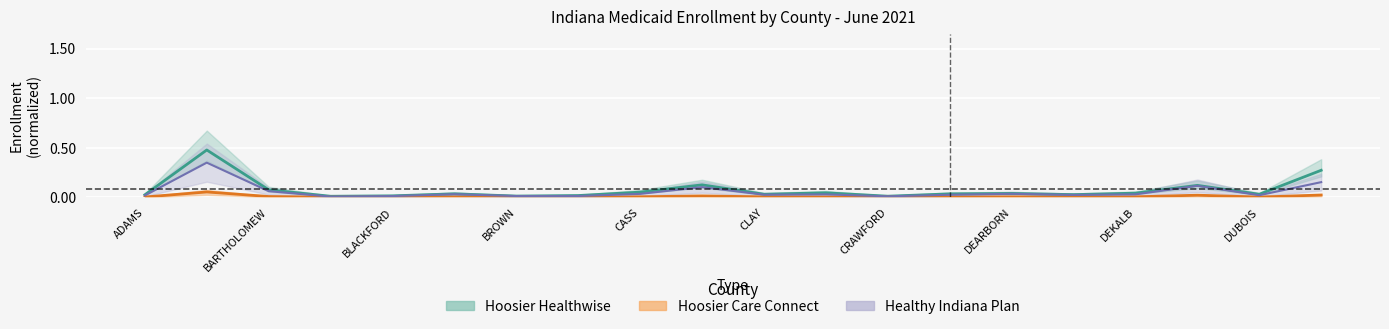

Is it true that Hoosier Care Connect Total equals 0.0 at DEARBORN?

True